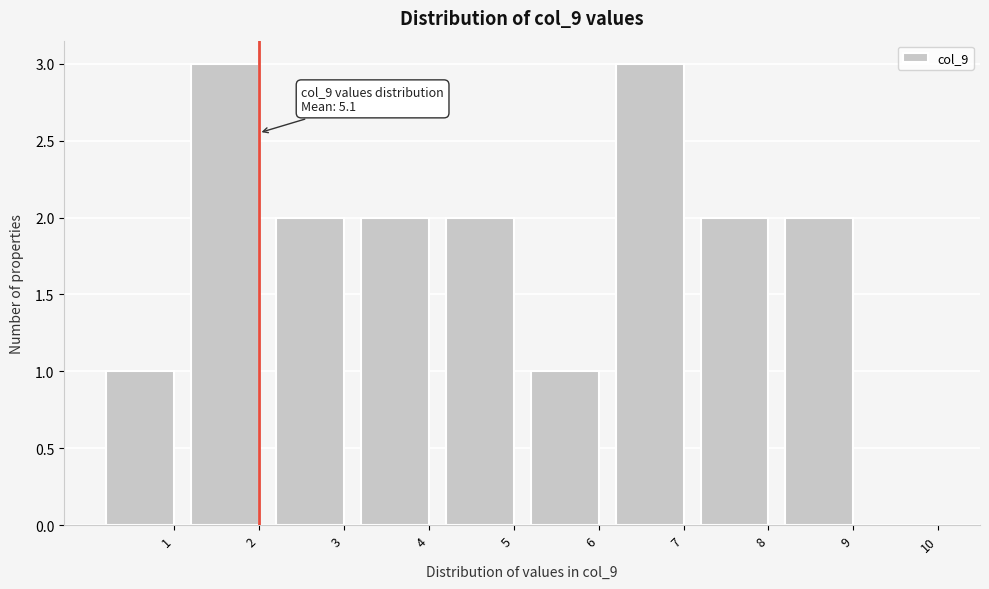

Reading right to left, transcribe all the data shown in this chart.

10=0	9=2	8=2	7=3	6=1	5=2	4=2	3=2	2=3	1=1